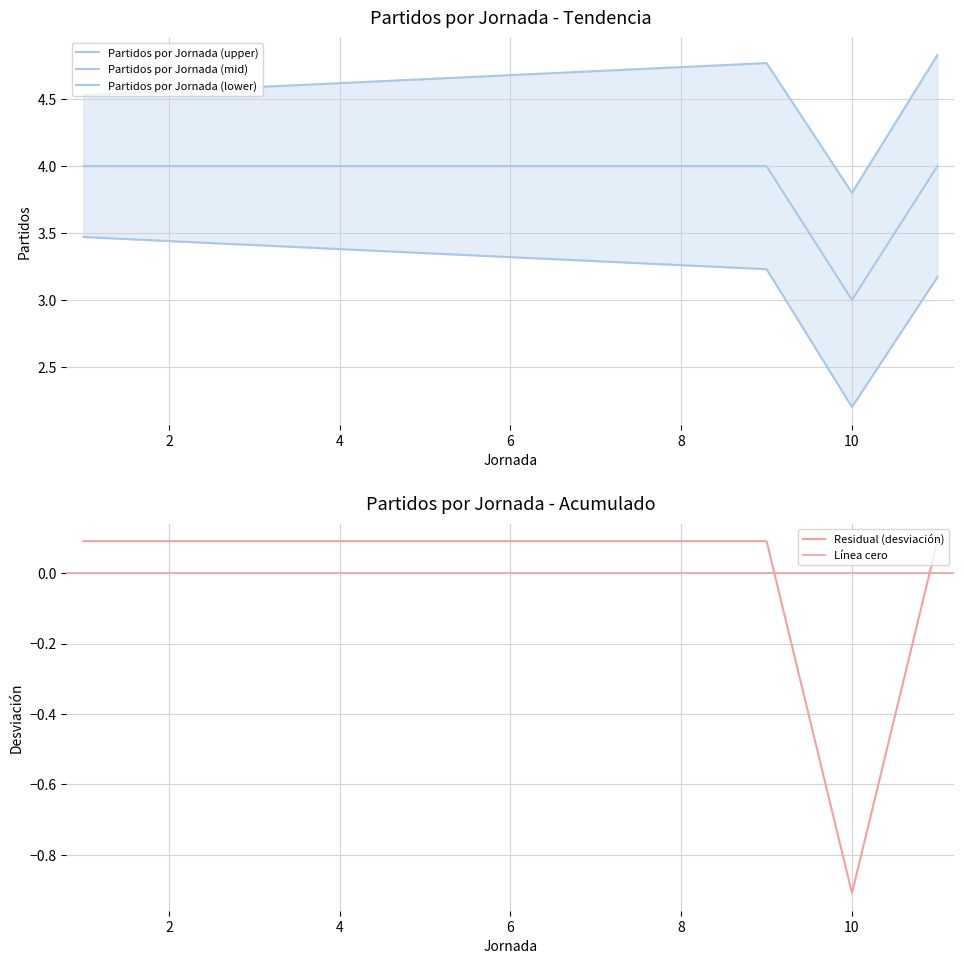

How many values are above zero?

10